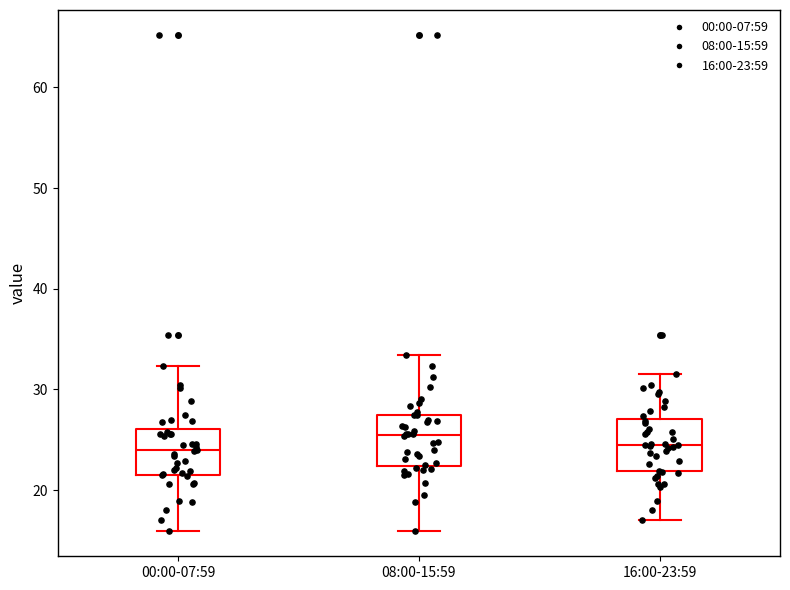

Reading left to right, transcribe this box plot: for each box, give where its median line is, the range the box spans, and where its two whiskers end, as read against the y-axis. The values are not printed on the chart, so give them approximately, as read against the axis.

00:00-07:59: median 24, box 22 to 26, whiskers 16 to 32
08:00-15:59: median 25, box 22 to 27, whiskers 16 to 33
16:00-23:59: median 25, box 22 to 27, whiskers 17 to 32